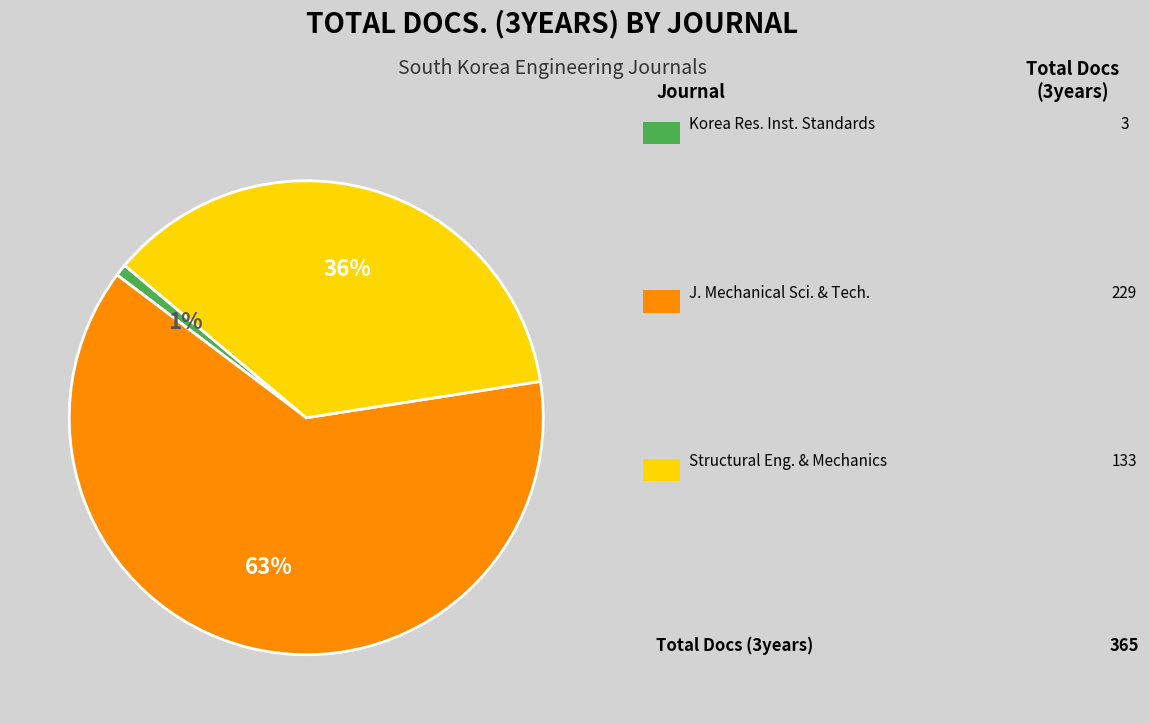

Count the number of slices in the pie.

3